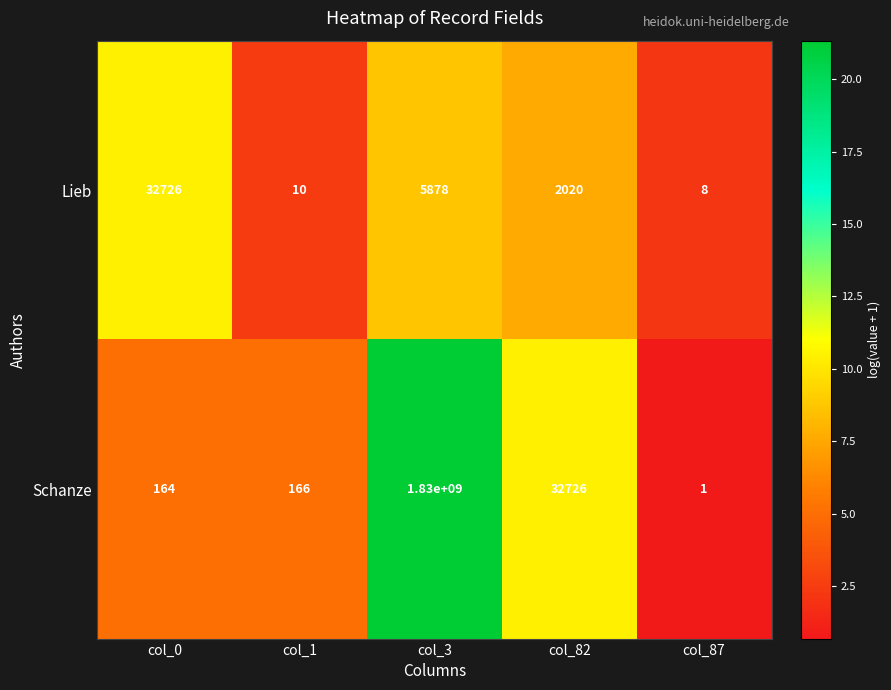

Between col_3 and col_82, which series saw the biggest shift?

Schanze